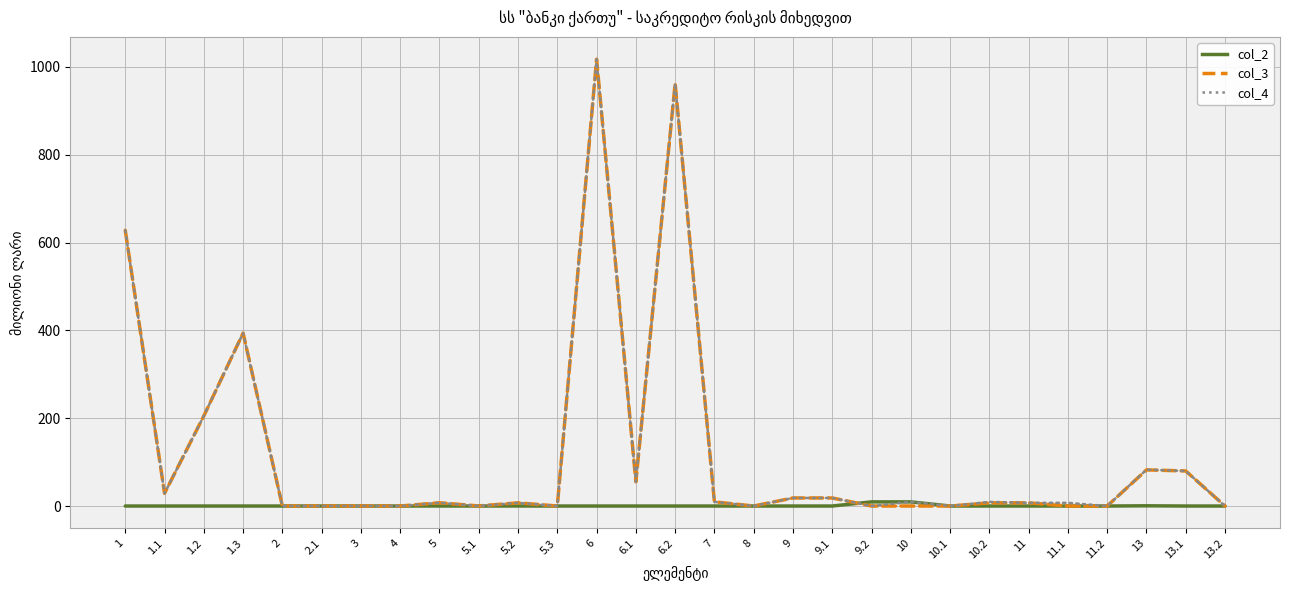

The value of col_2 at 7 is 0.0. True or false?

True